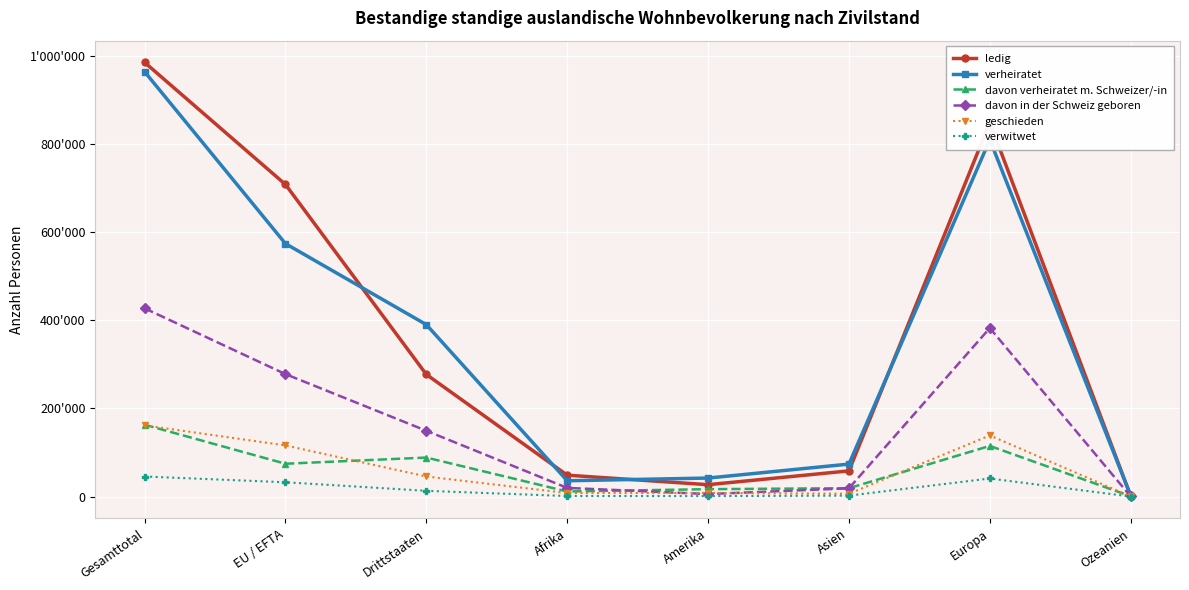

What are all the series names shown in the legend?

ledig, verheiratet, davon verheiratet m. Schweizer/-in, davon in der Schweiz geboren, geschieden, verwitwet